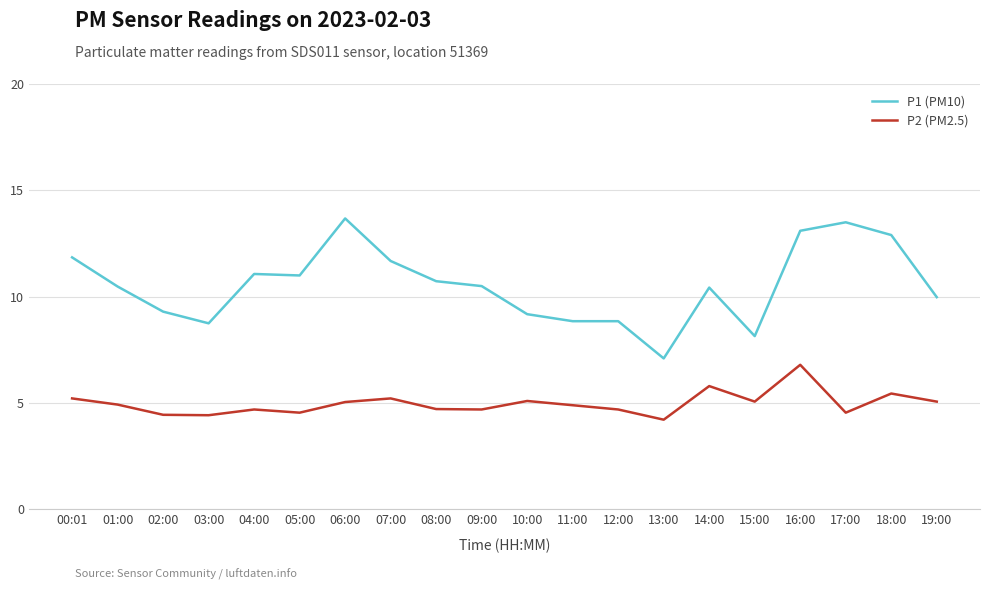

What are all the series names shown in the legend?

P1 (PM10), P2 (PM2.5)